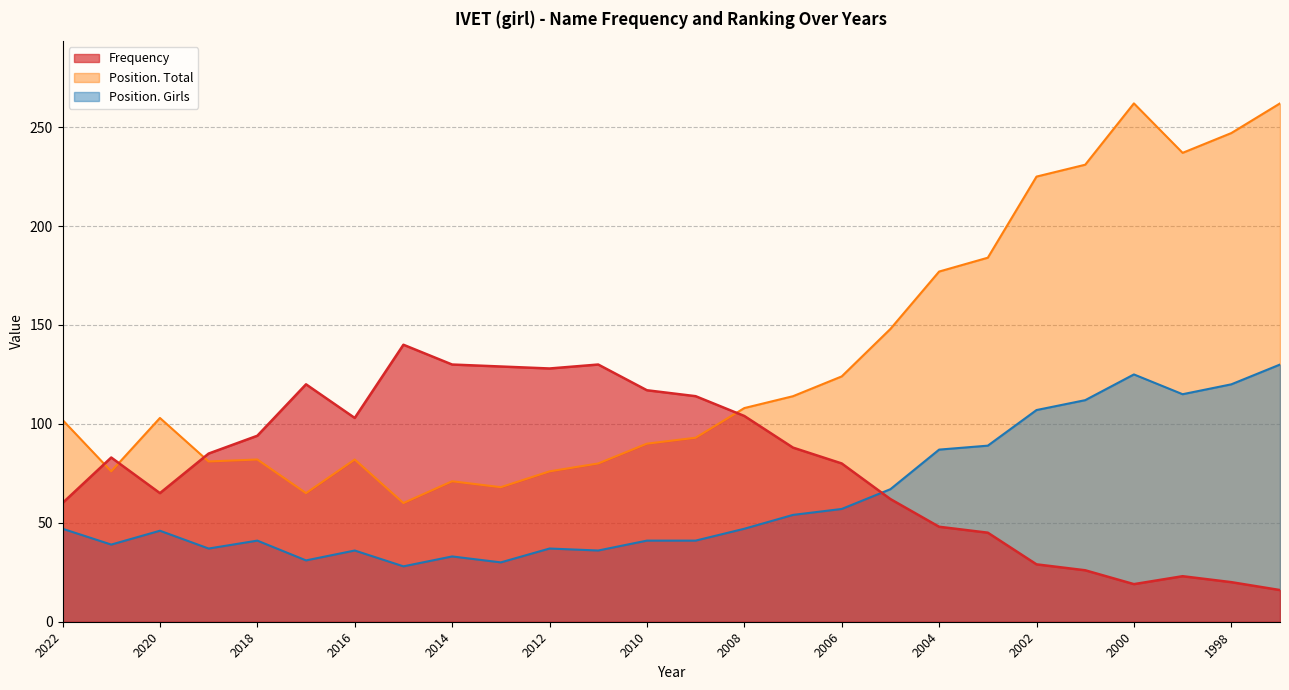

At which label is Position. Girls closest to 79?

2004